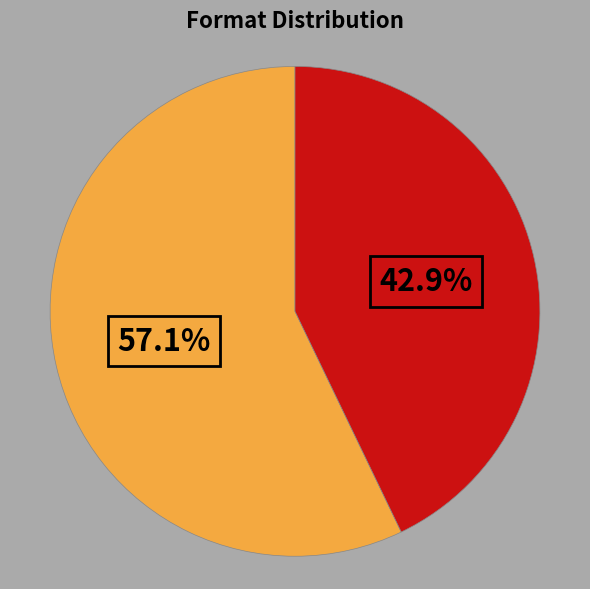

Is there a majority slice in this chart?

Yes